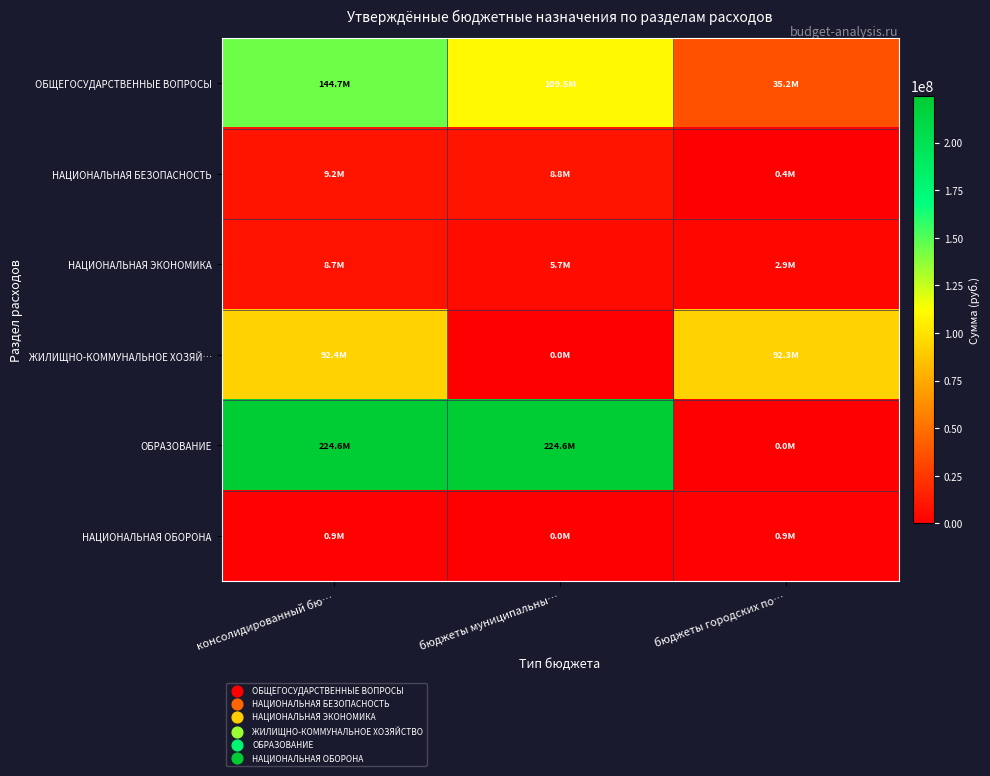

Reading left to right, what are all the values shown in this chart?

ОБЩЕГОСУДАРСТВЕННЫЕ ВОПРОСЫ: консолидированный бю…=144717890	бюджеты муниципальны…=109549190	бюджеты городских по…=35168700
НАЦИОНАЛЬНАЯ БЕЗОПАСНОСТЬ: консолидированный бю…=9220500	бюджеты муниципальны…=8822000	бюджеты городских по…=398500
НАЦИОНАЛЬНАЯ ЭКОНОМИКА: консолидированный бю…=8684600	бюджеты муниципальны…=5742100	бюджеты городских по…=2942500
ЖИЛИЩНО-КОММУНАЛЬНОЕ ХОЗЯЙ…: консолидированный бю…=92368810	бюджеты муниципальны…=20210	бюджеты городских по…=92348600
ОБРАЗОВАНИЕ: консолидированный бю…=224611760	бюджеты муниципальны…=224611760	бюджеты городских по…=0
НАЦИОНАЛЬНАЯ ОБОРОНА: консолидированный бю…=877700	бюджеты муниципальны…=0	бюджеты городских по…=877700